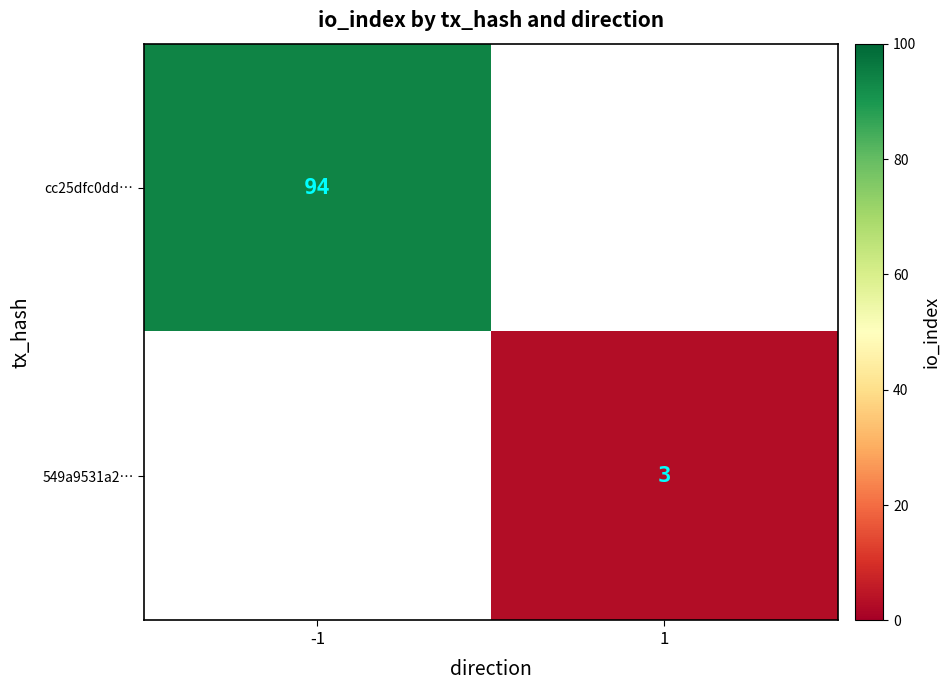

The 549a9531a2… series shows 3 at 1. True or false?

True